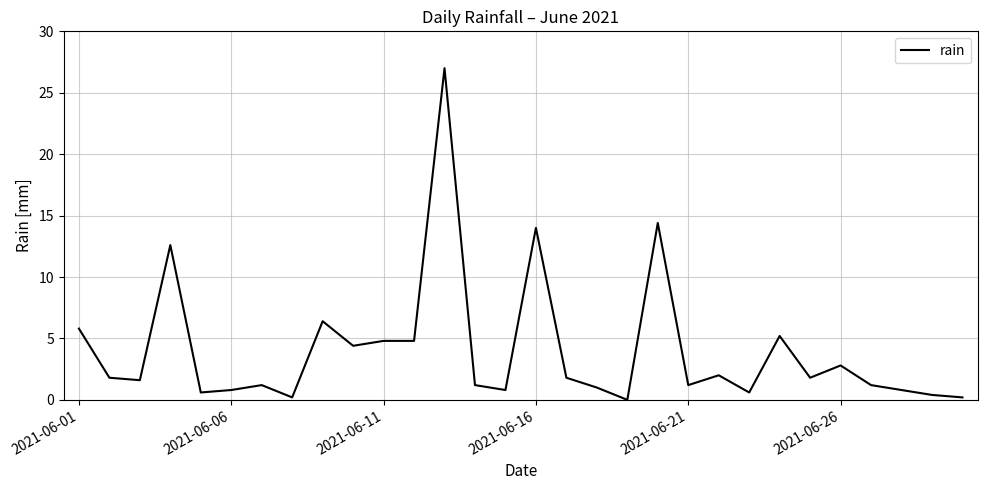

What is the maximum value shown in the chart?

27.0